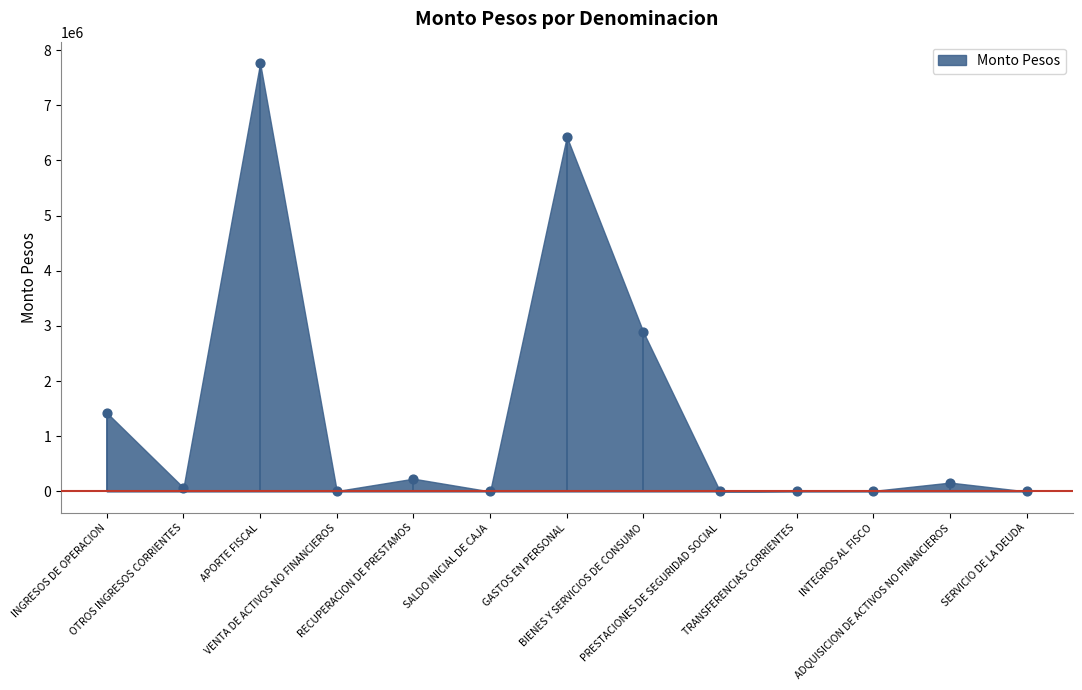

What is the range of Y values (max minus min)?

7763849